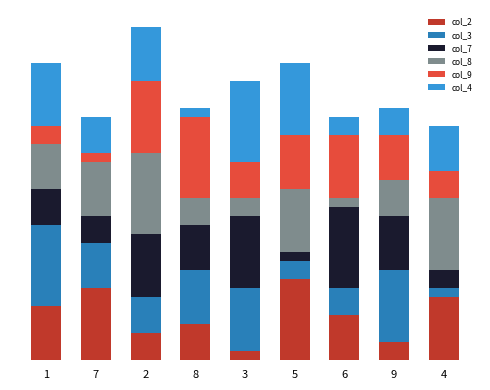

Are the bars grouped side by side (vs. stacked)?

No